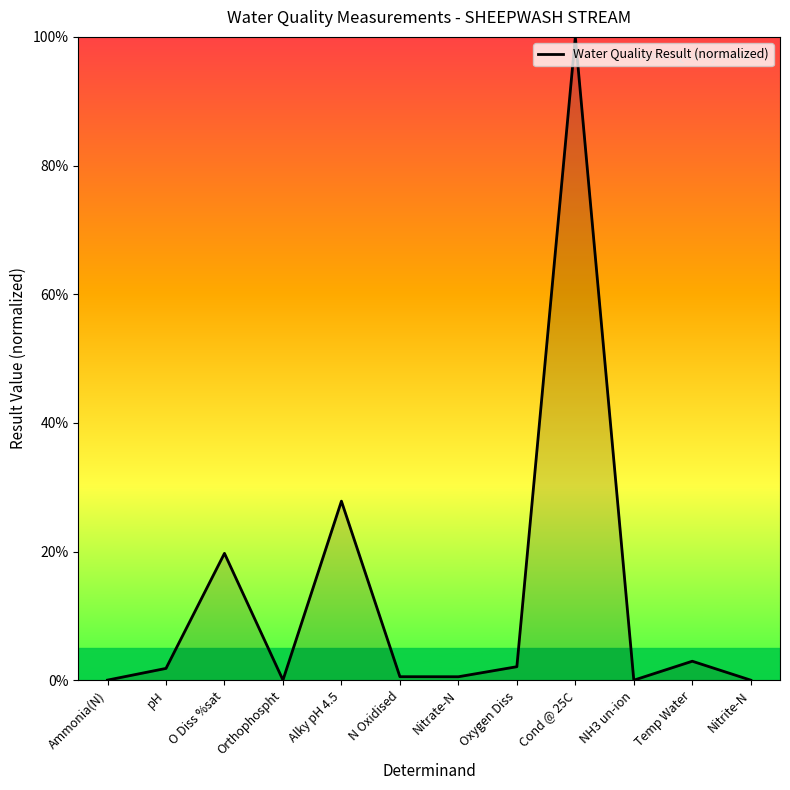

Where is the first local minimum?

Orthophospht